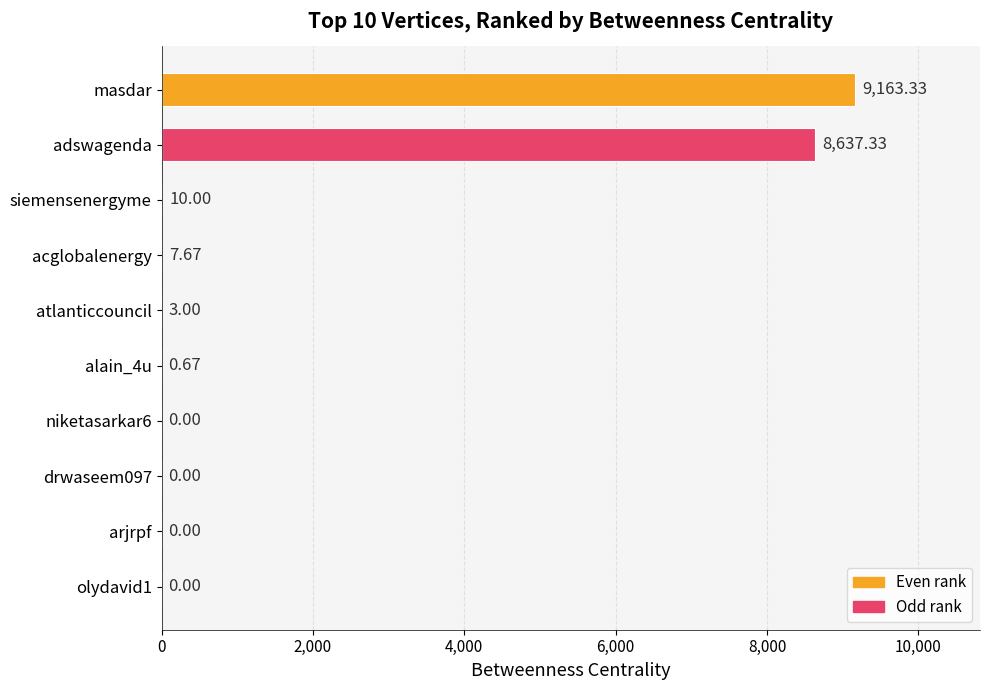

What is the maximum value shown in the chart?

9163.3